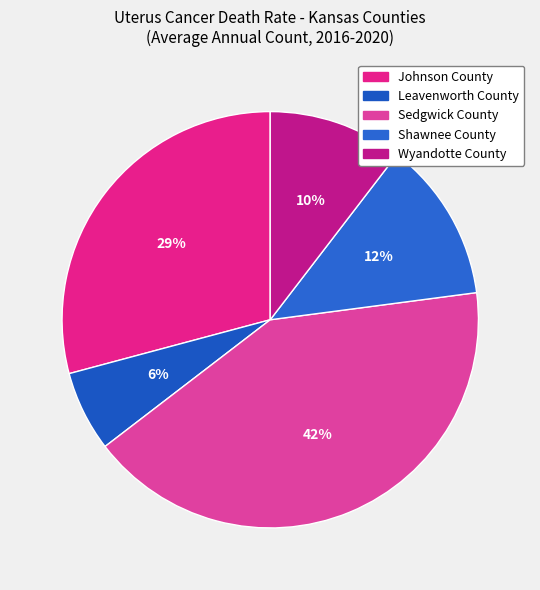

Does Sedgwick County account for over 50% of the chart?

No